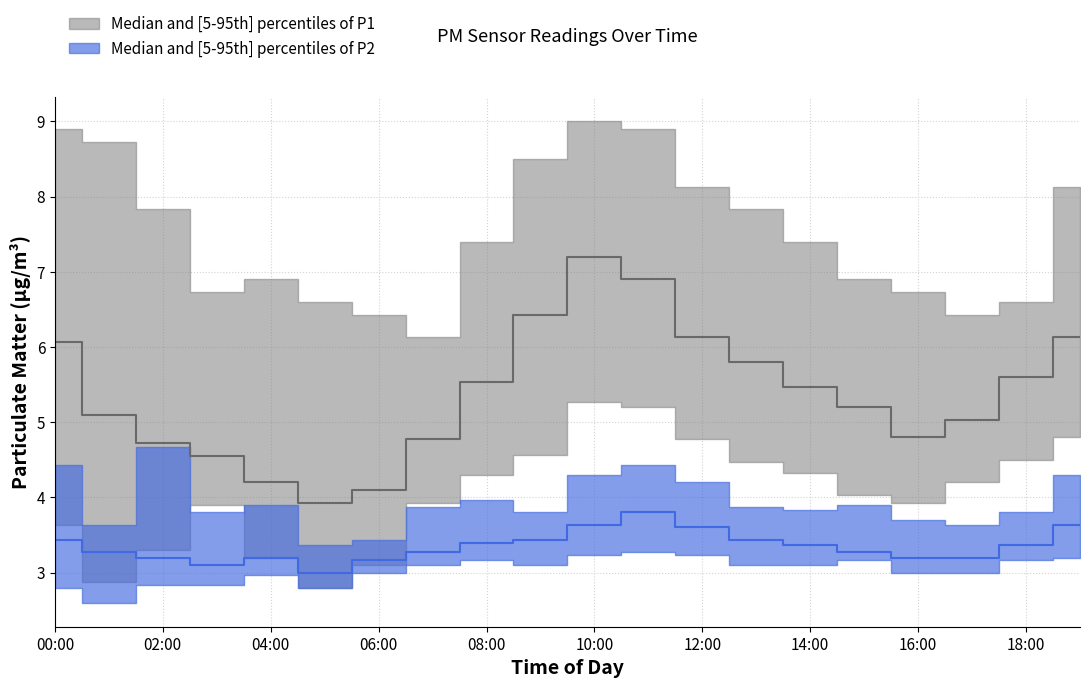

List the labels in order of P2_p95 value, largest first.

02:00, 00:00, 11:00, 10:00, 19:00, 12:00, 08:00, 04:00, 15:00, 07:00, 13:00, 14:00, 03:00, 09:00, 18:00, 16:00, 01:00, 17:00, 06:00, 05:00